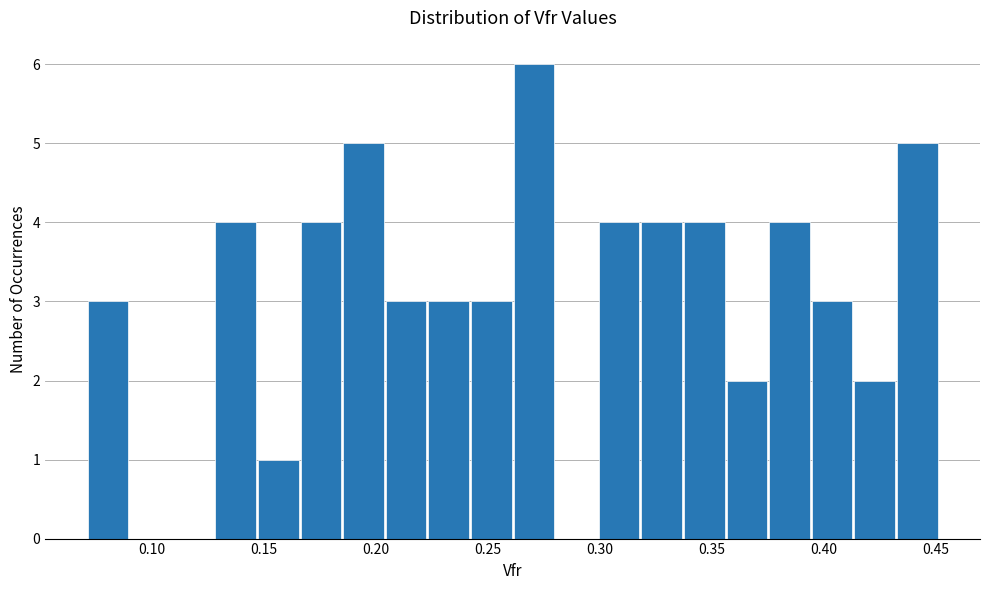

Read against the x-axis, roughly where is the centre of the tallest bar?

0.270